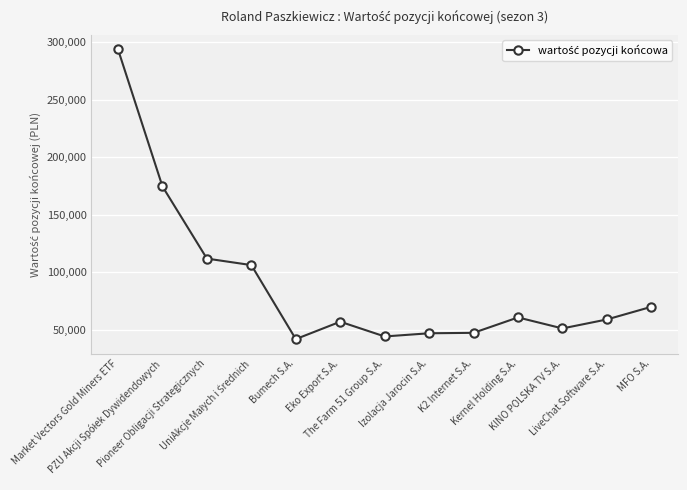

Is it true that the value at Izolacja Jarocin S.A. is 47046.1?

True